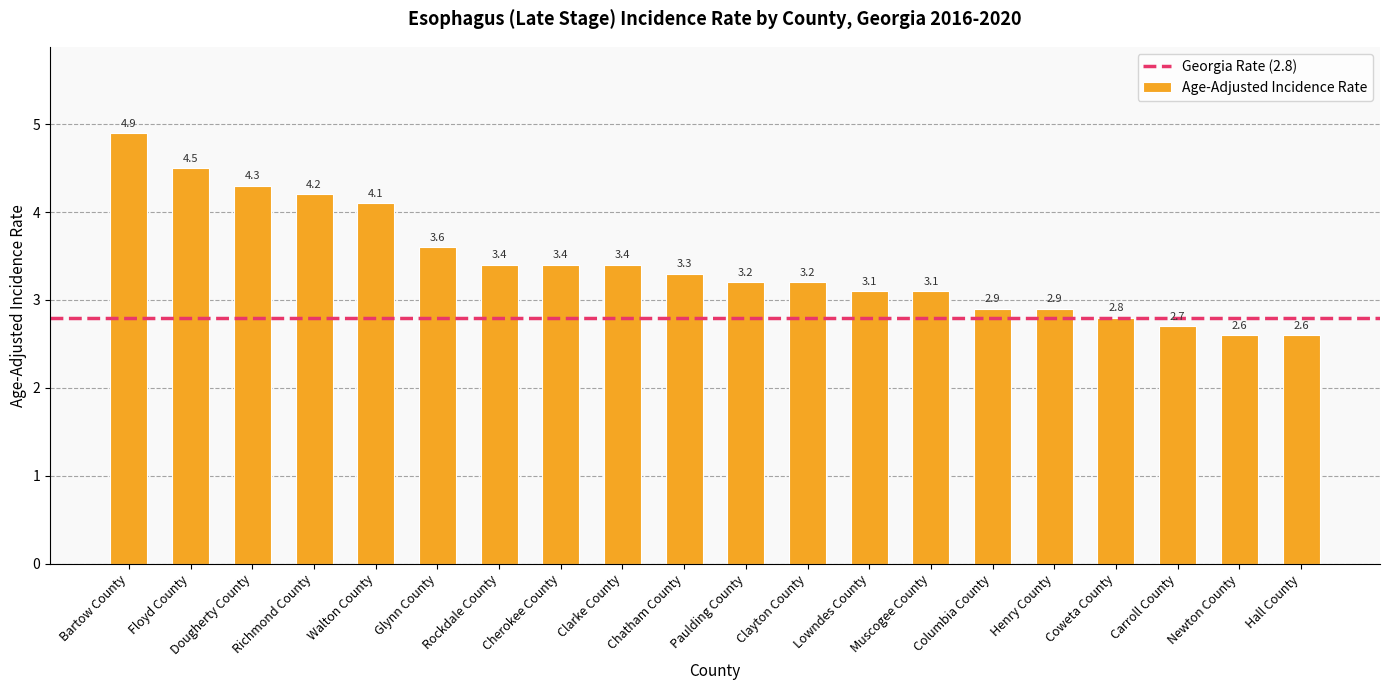

The chart shows a value of 4.8 at Cherokee County. True or false?

False